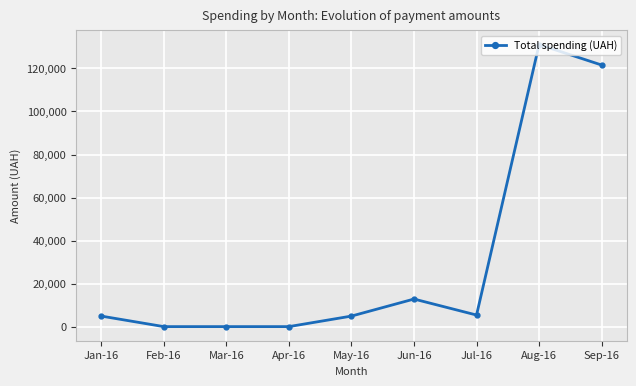

What is the change in value from Jun-16 to Sep-16?

+108773.5